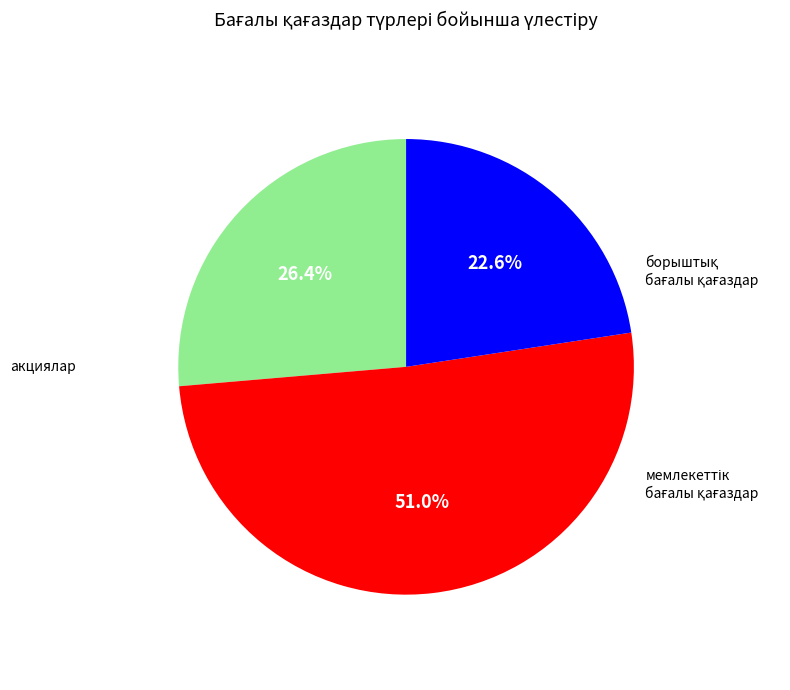

Does any single category account for the majority?

Yes